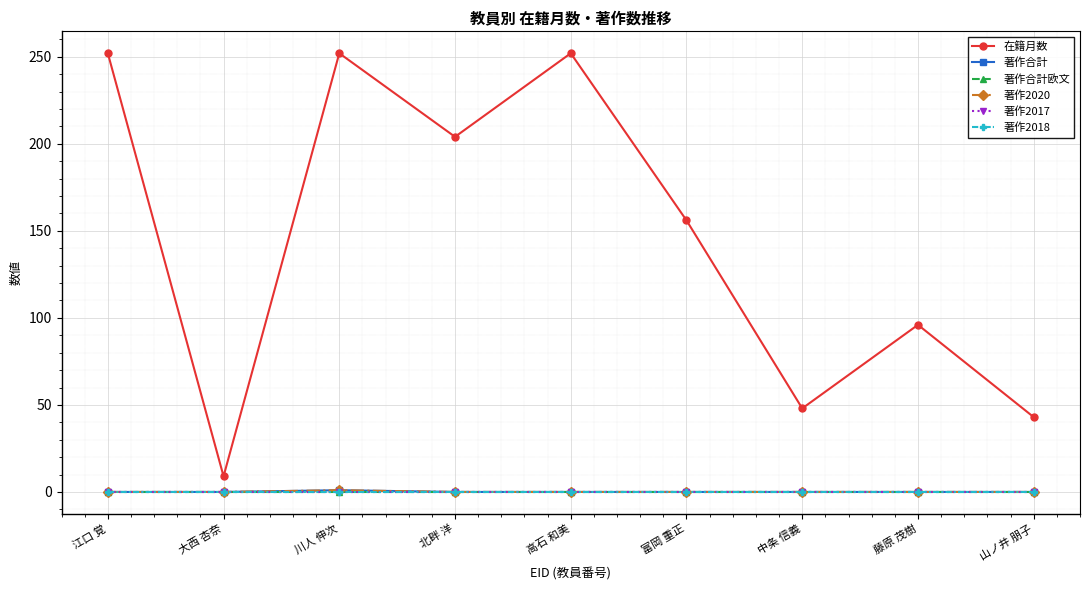

Is this an area chart (filled region under the line)?

No